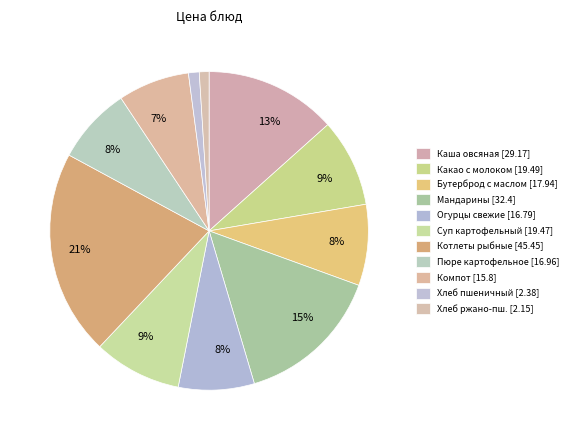

How many slices are in this pie chart?

11